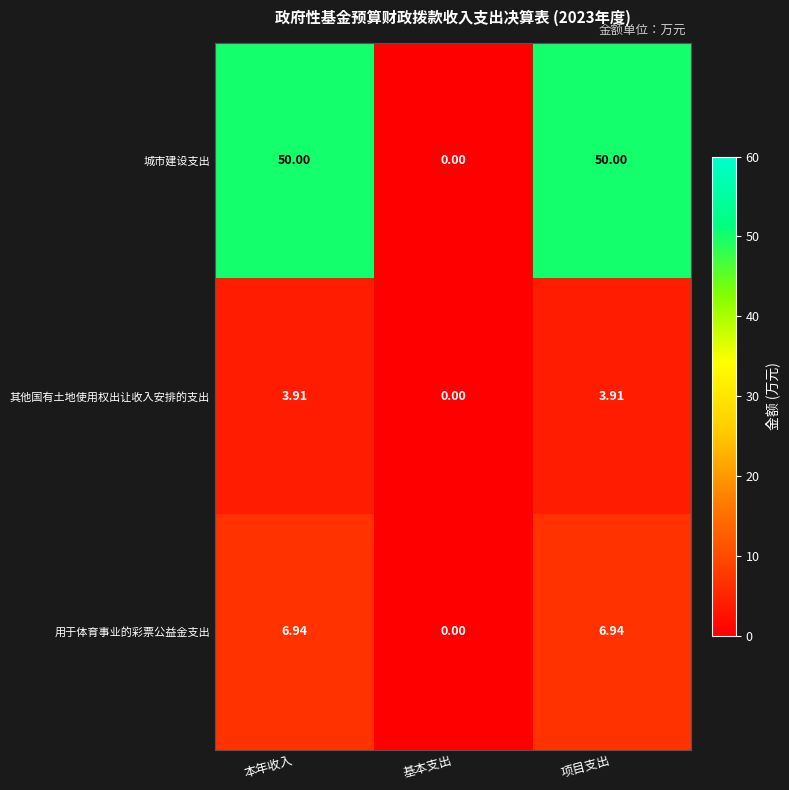

At which label is 其他国有土地使用权出让收入安排的支出 closest to 1?

基本支出